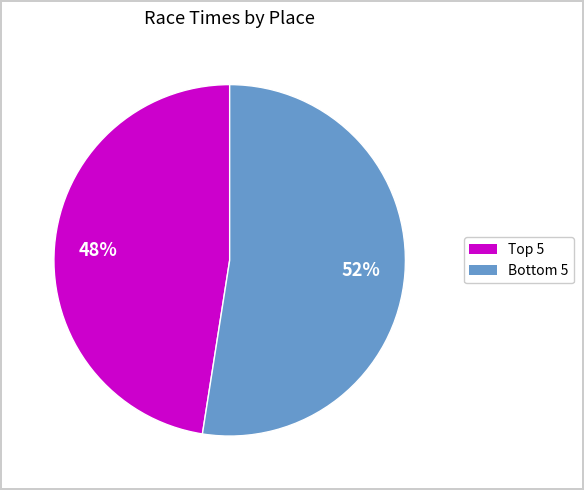

Is there a majority slice in this chart?

Yes